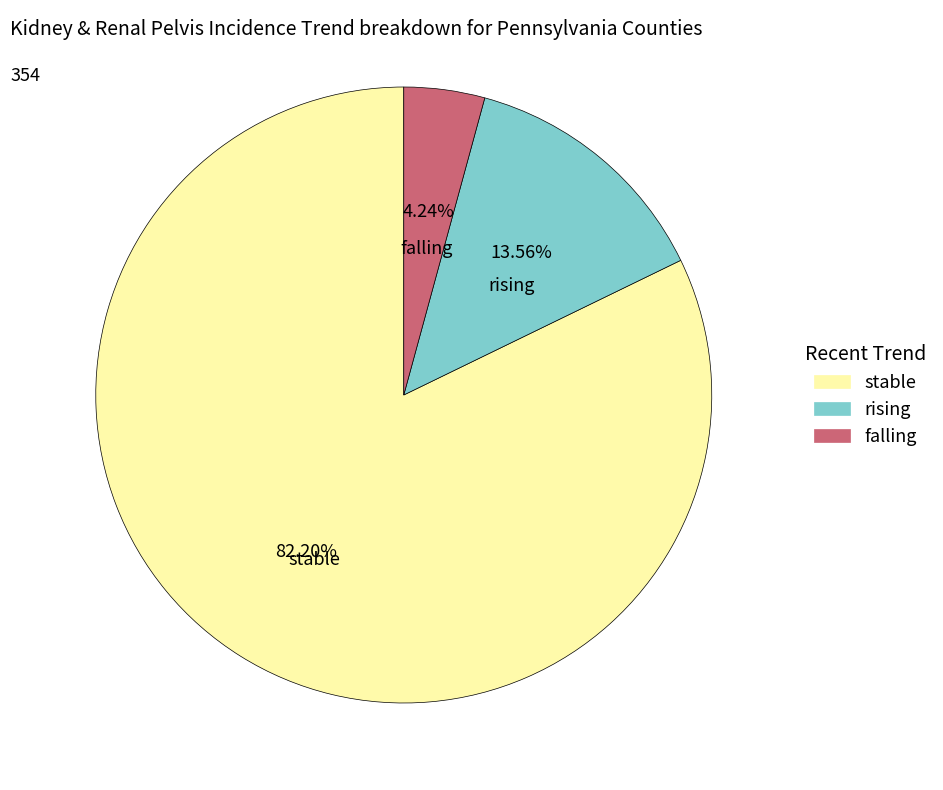

Which has a higher value, falling or rising?

rising